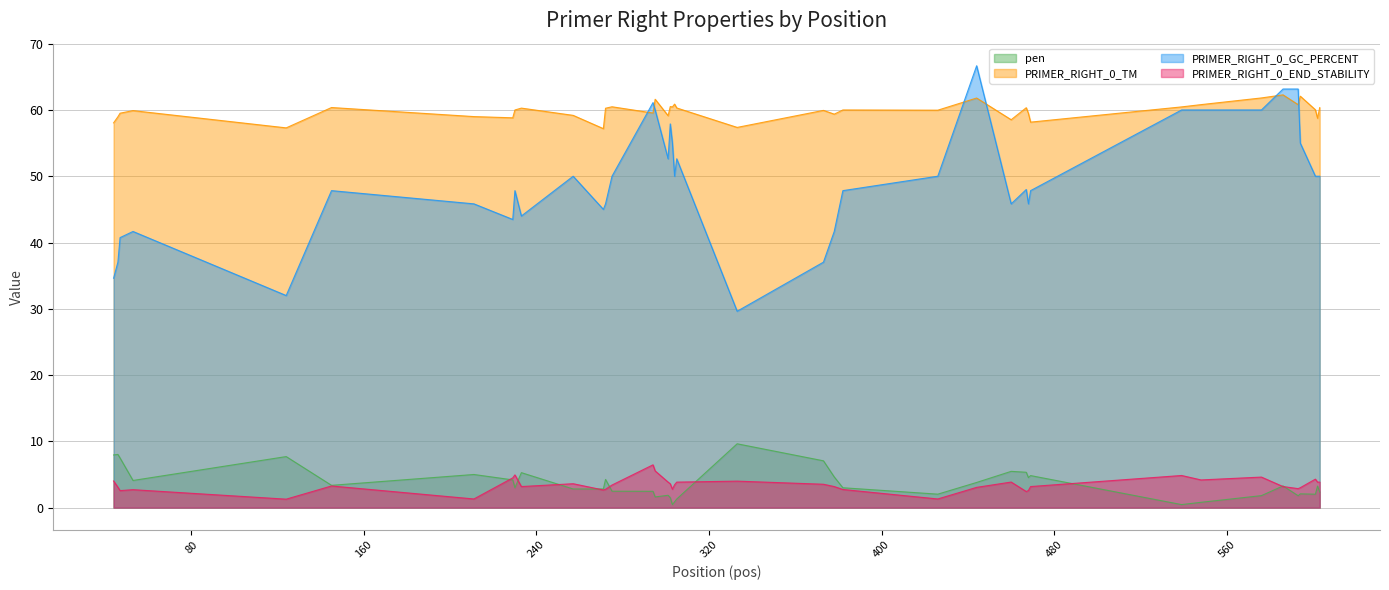

What is the sum of all PRIMER_RIGHT_0_TM values?

2394.0